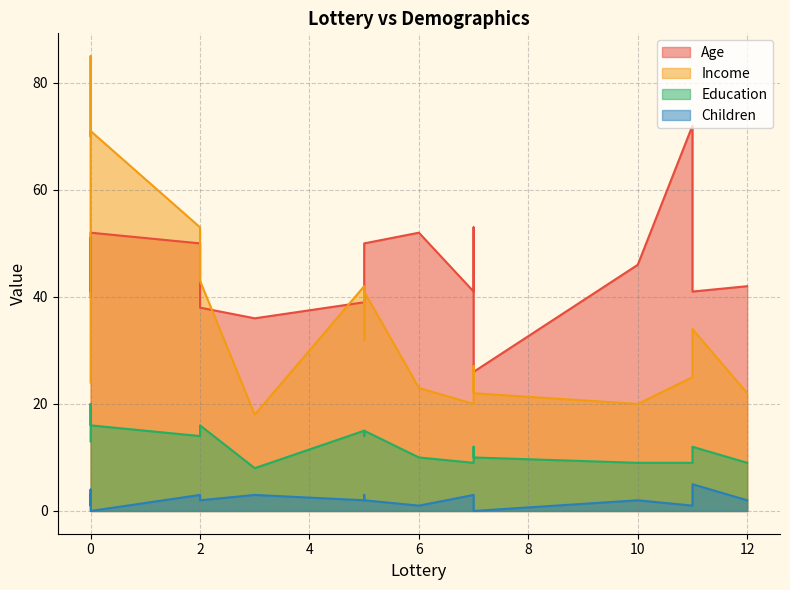

At which label is Education closest to 14?

5